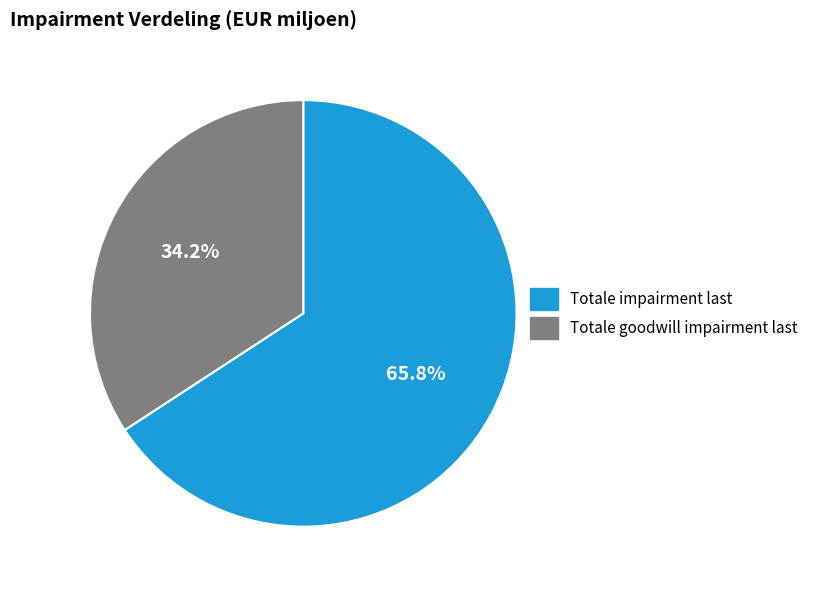

How many segments does this pie chart have?

2